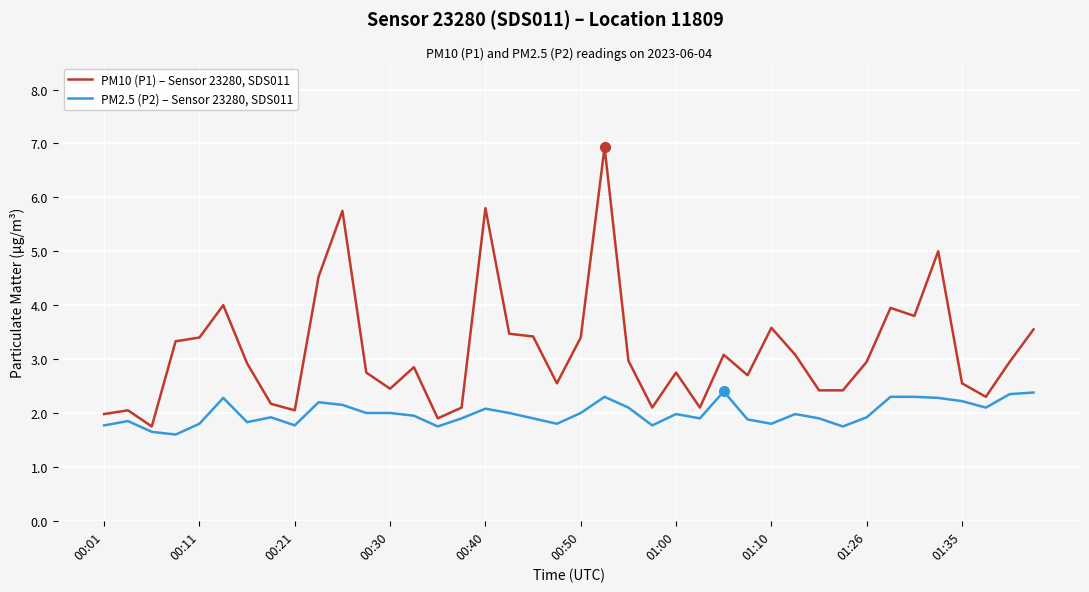

Which series has the largest total across all categories?

PM10 (P1) – Sensor 23280, SDS011